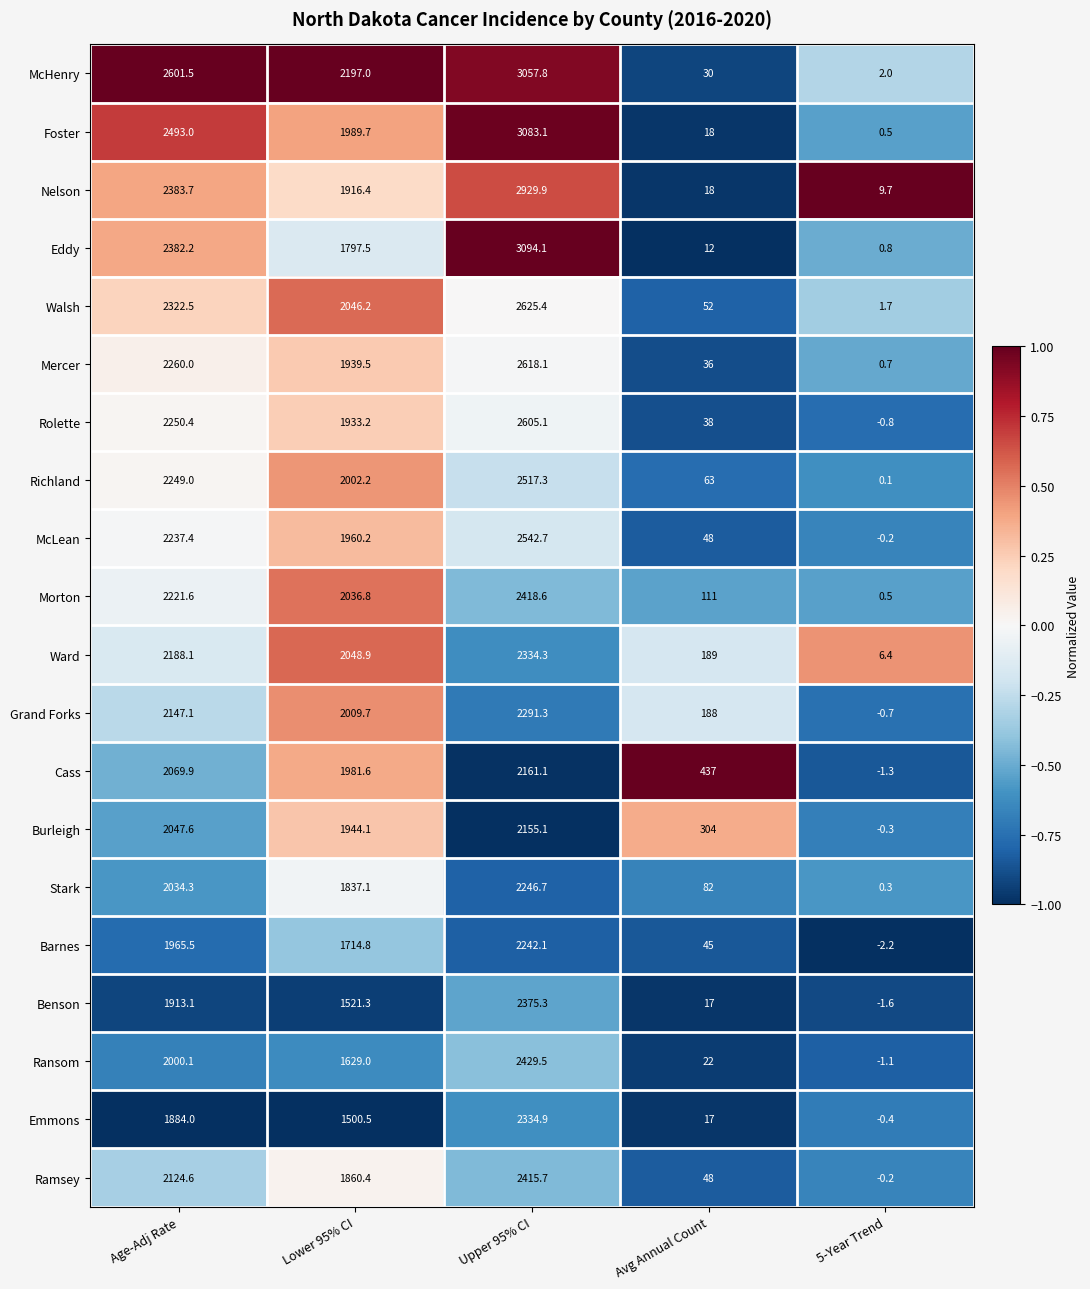

What is the total value across all series at 5-Year Trend?

13.9